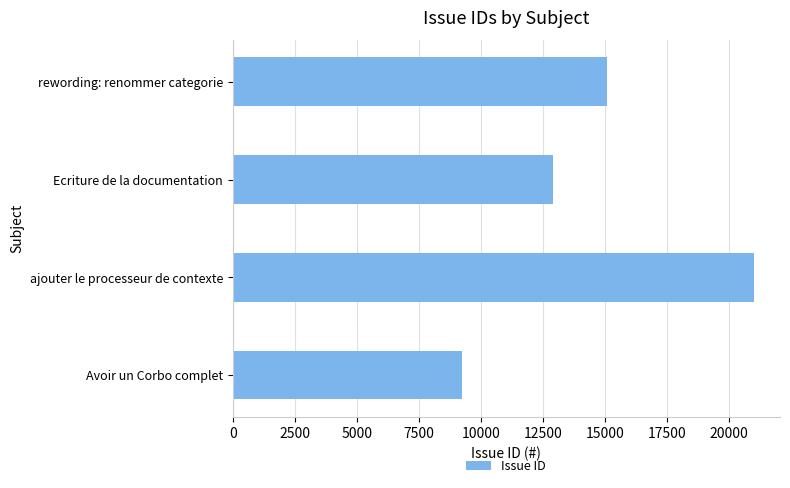

Is it true that the value at Avoir un Corbo complet is 5555?

False